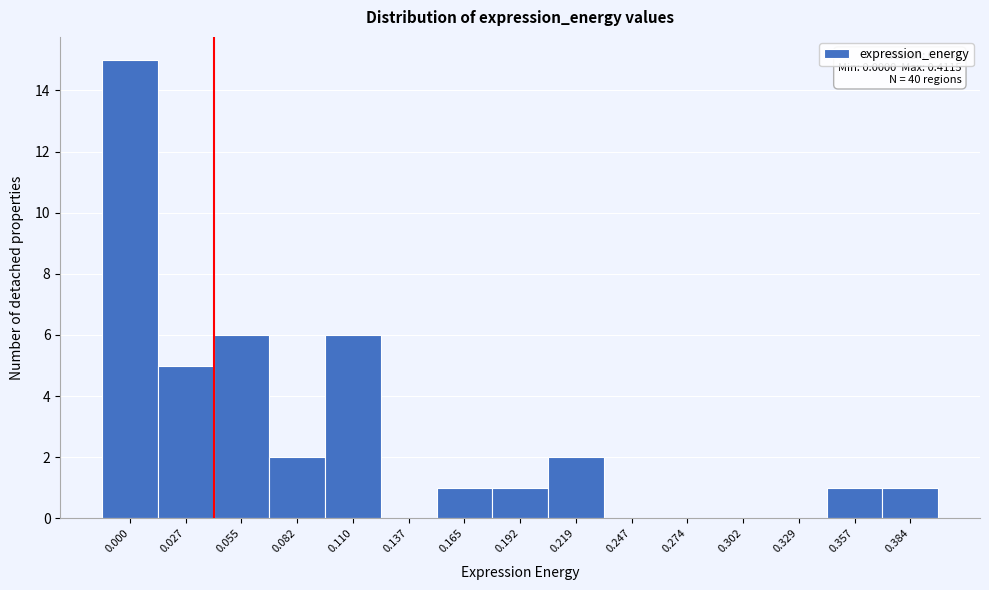

Reading right to left, extract all data points from this chart.

0.384=1	0.357=1	0.329=0	0.302=0	0.274=0	0.247=0	0.219=2	0.192=1	0.165=1	0.137=0	0.110=6	0.082=2	0.055=6	0.027=5	0.000=15